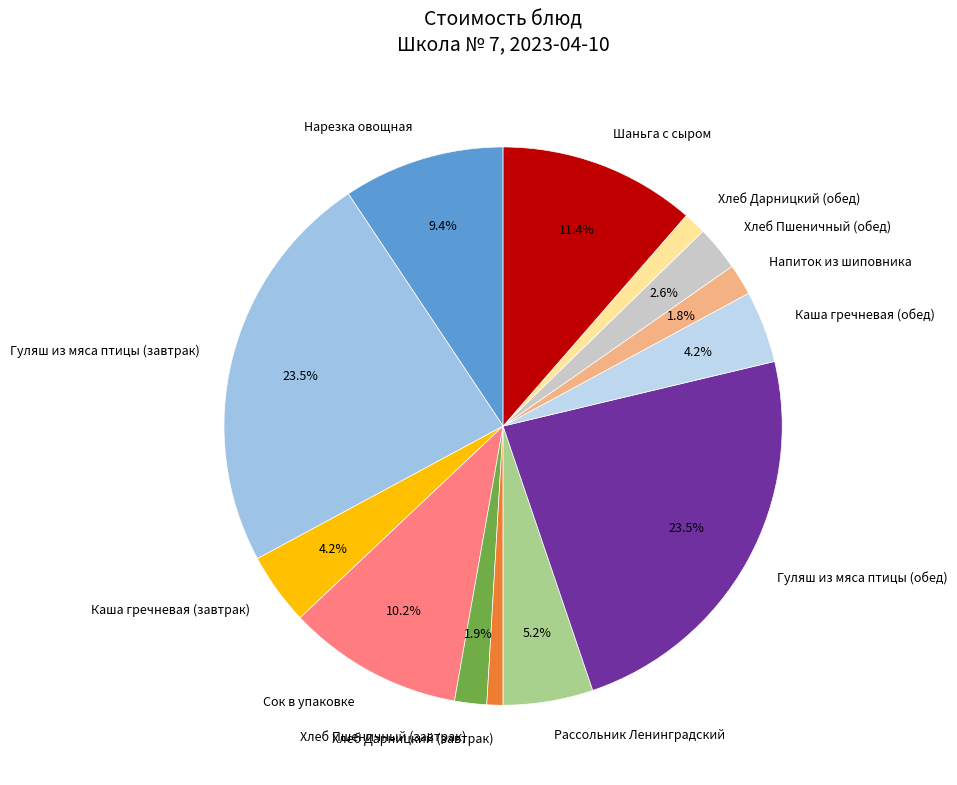

How many segments does this pie chart have?

13